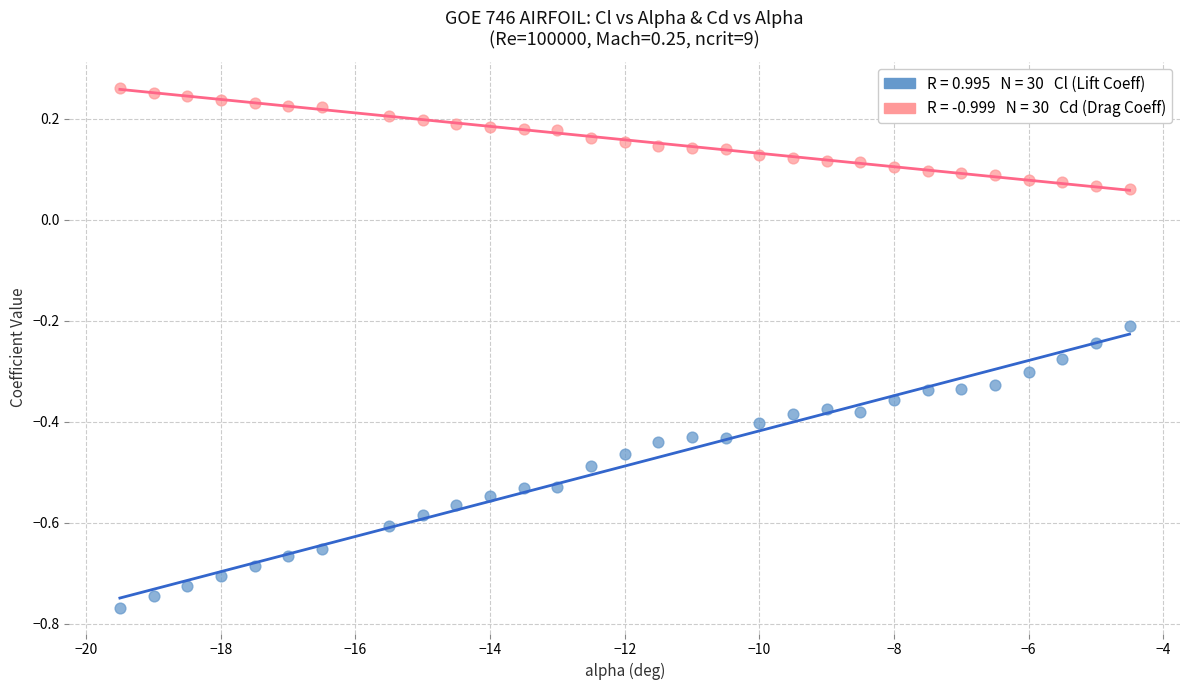

Across all data points, what is the range of X values (max minus min)?

15.0